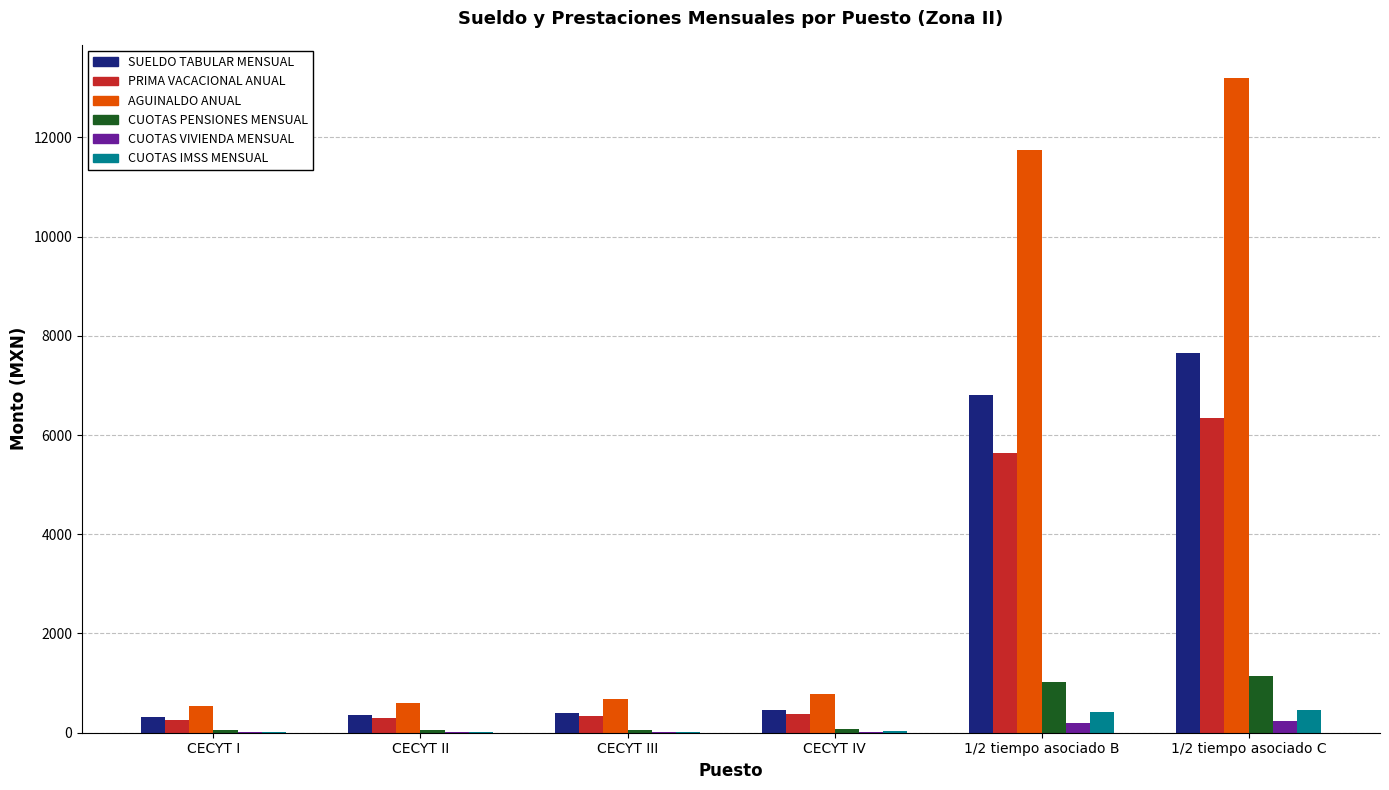

What are all the series names shown in the legend?

SUELDO TABULAR MENSUAL, PRIMA VACACIONAL ANUAL, AGUINALDO ANUAL, CUOTAS PENSIONES MENSUAL, CUOTAS VIVIENDA MENSUAL, CUOTAS IMSS MENSUAL